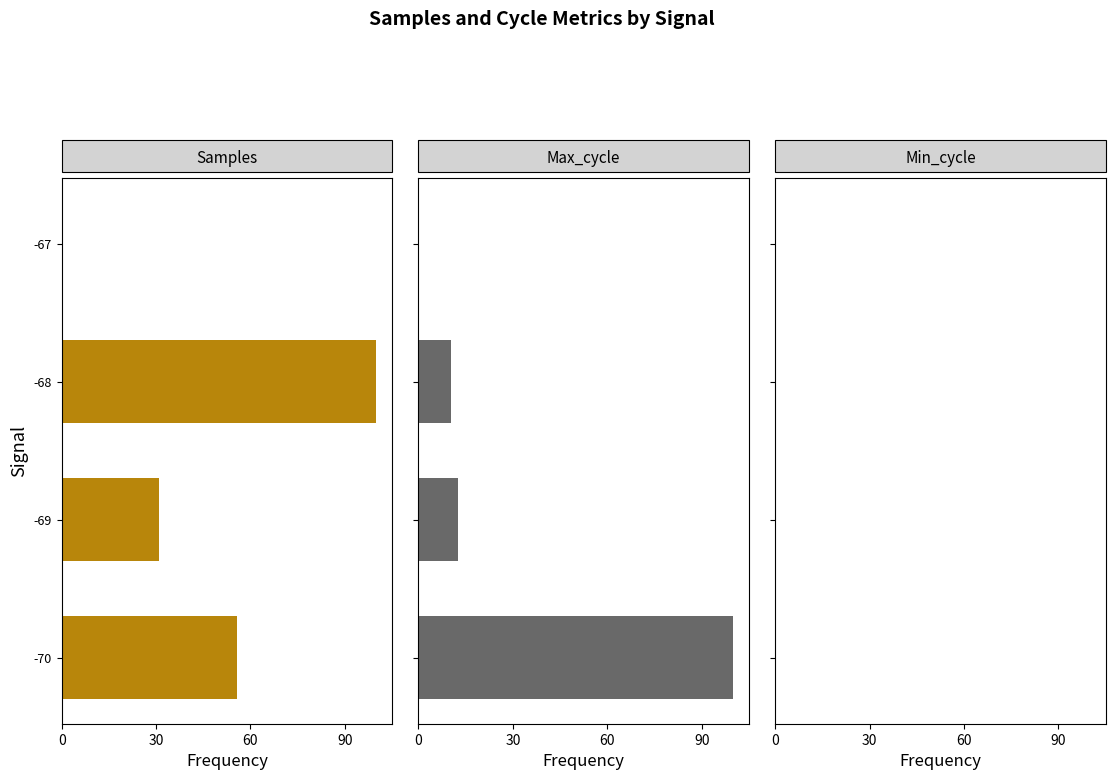

Does the chart contain stacked bars?

No